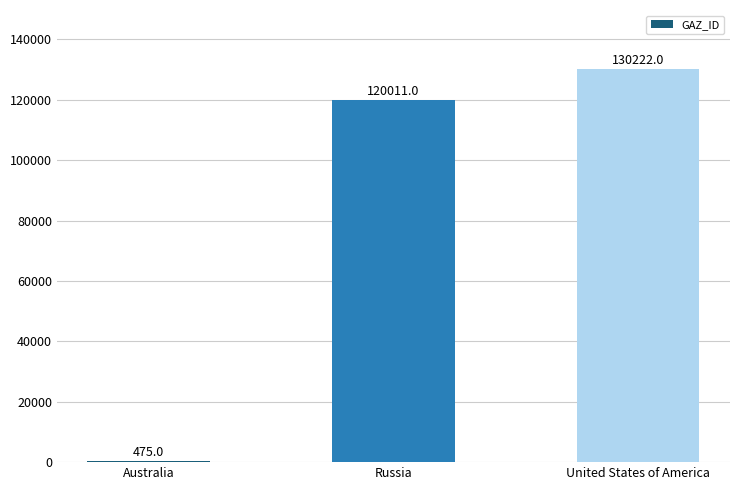

What is the approximate value at United States of America, to the nearest 10?

130220